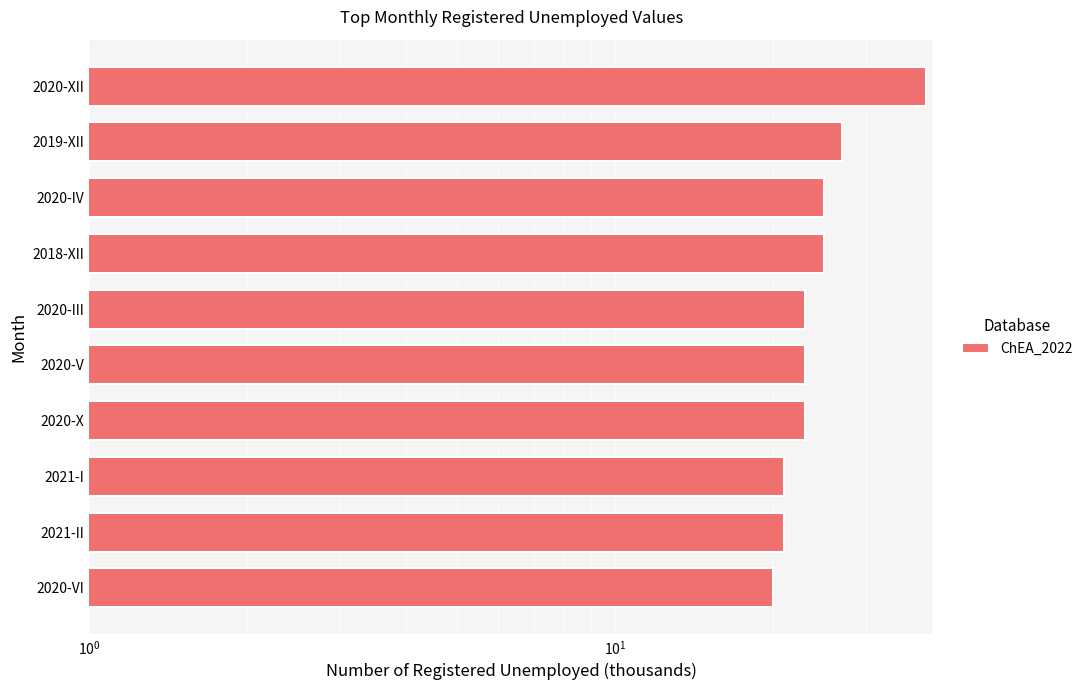

What is the smallest value displayed?

20